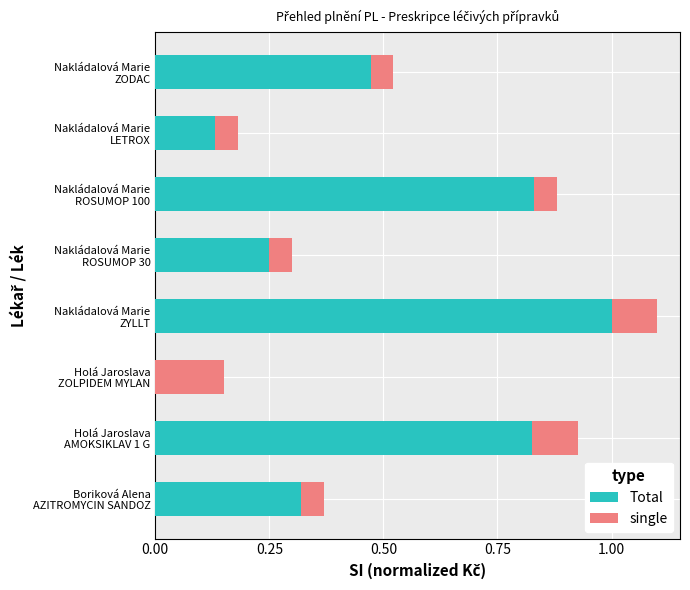

What is the maximum value for Total?

1.0